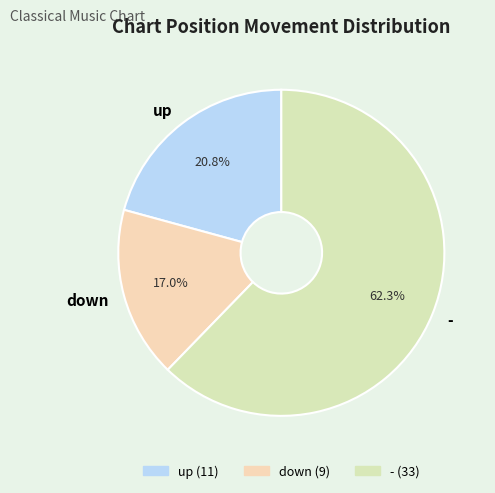

What percentage is the down slice, to the nearest percent?

17%